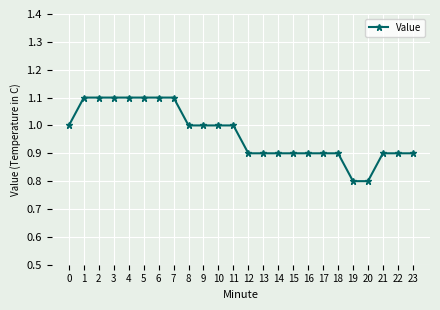

What is the ratio of the value at 21 to the value at 6?

0.8